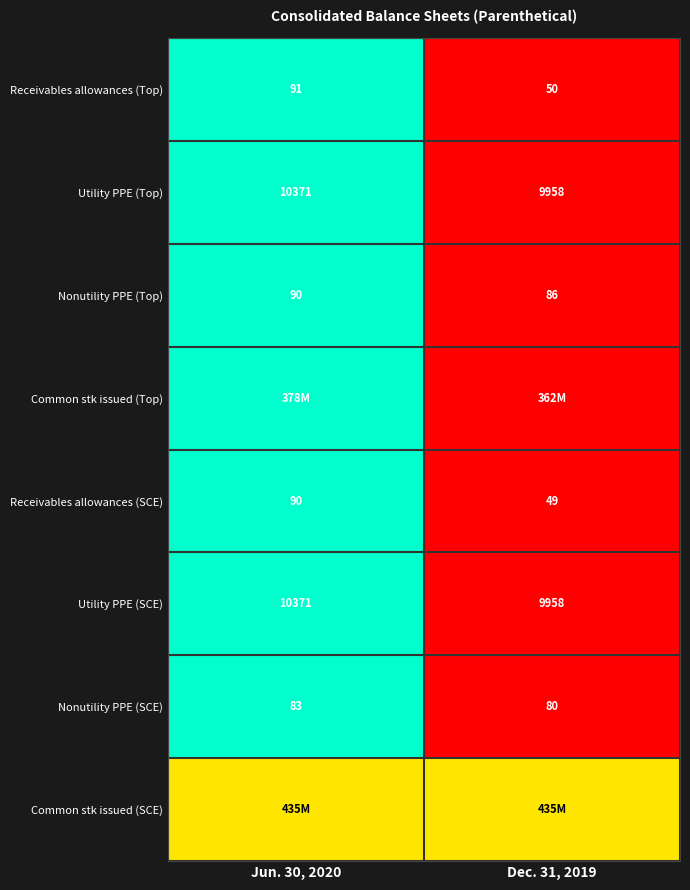

Rank the categories by Nonutility PPE (Top) value from highest to lowest.

Jun. 30, 2020, Dec. 31, 2019